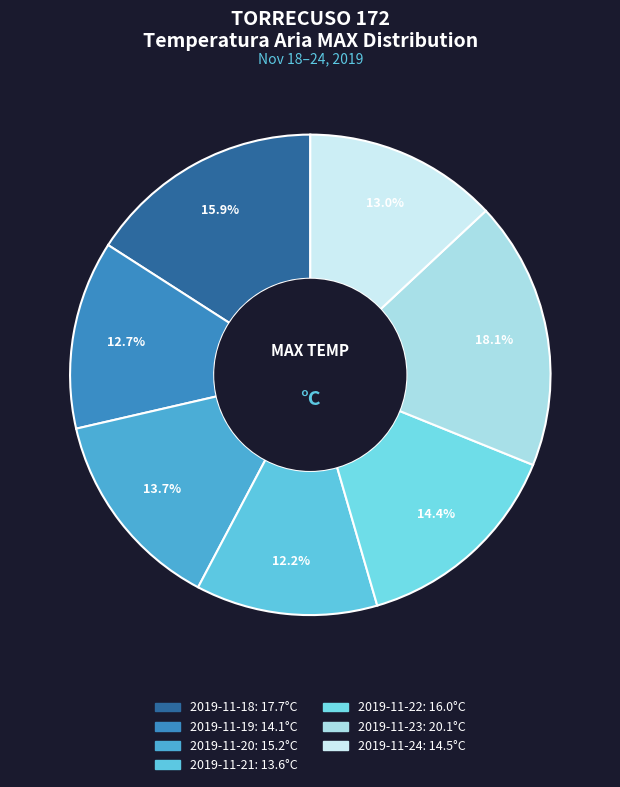

To the nearest percent, what portion does 2019-11-23 represent?

18%